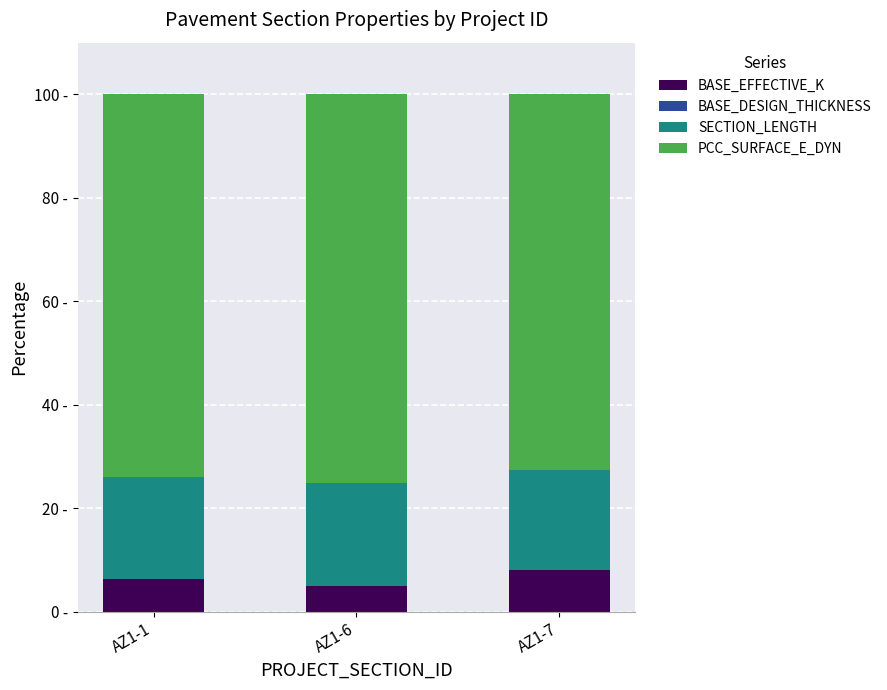

The value of SECTION_LENGTH at AZ1-7 is 19.3. True or false?

True